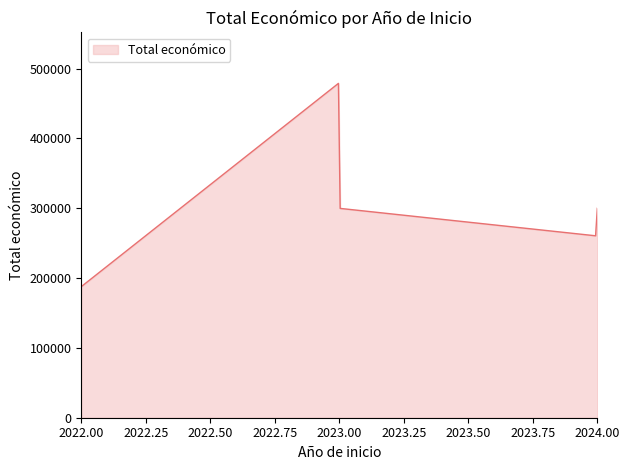

What is the difference between the maximum and minimum values?

291150.0